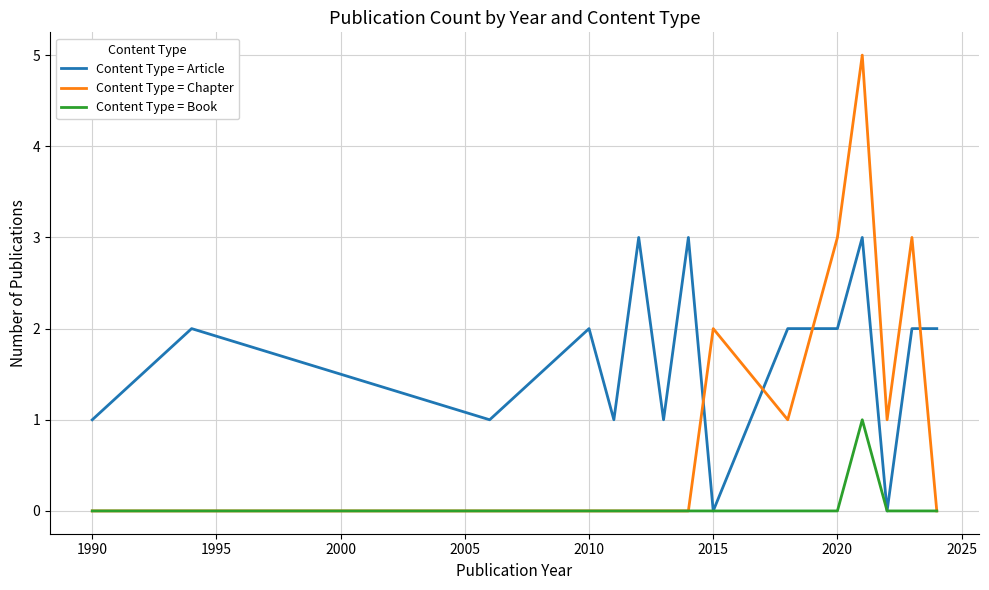

What is the maximum value shown in the chart?

5